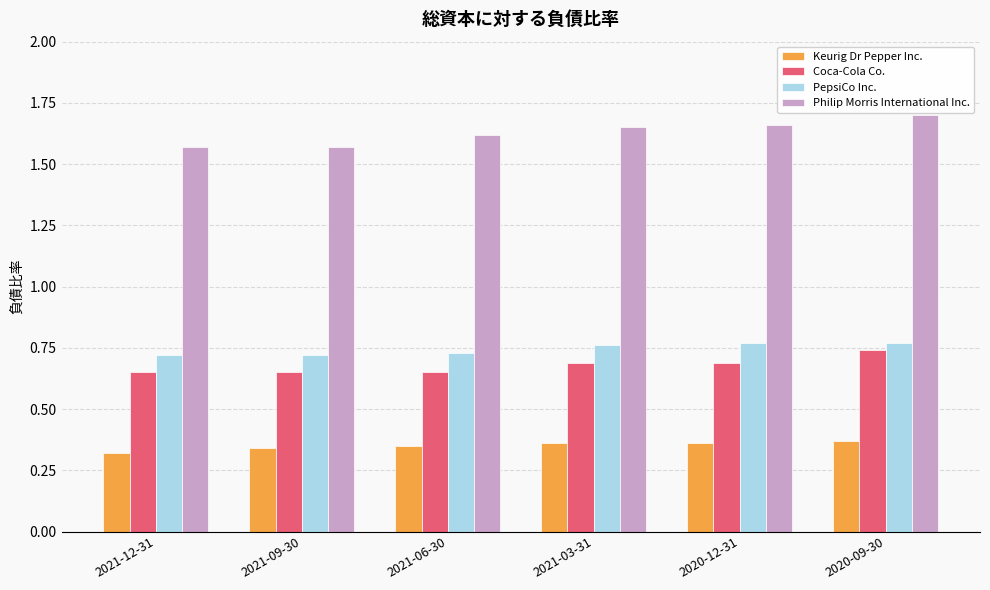

How many Philip Morris International Inc. values are between 1 and 2?

6